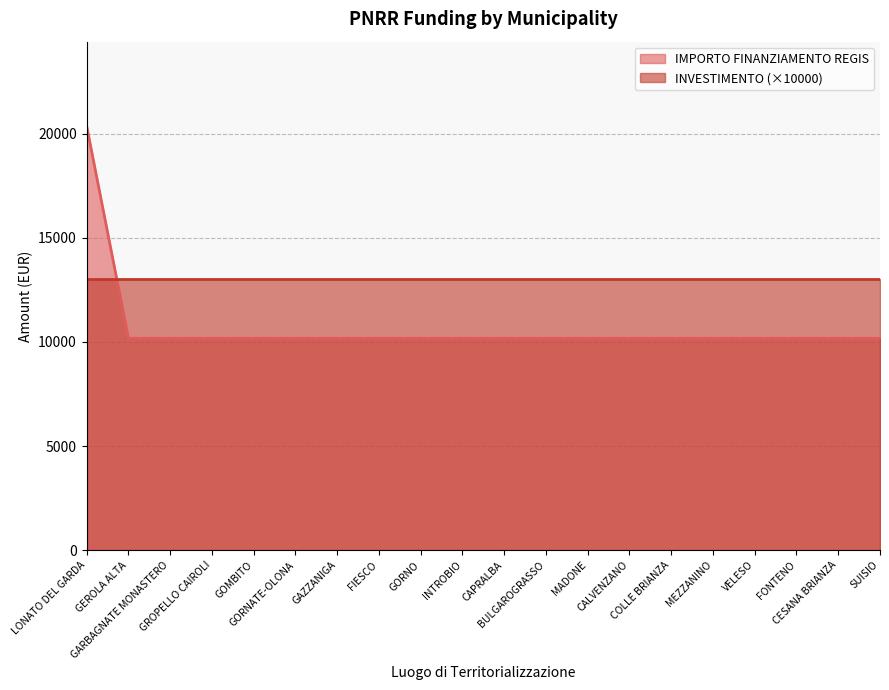

What is the lowest value of the IMPORTO FINANZIAMENTO REGIS series?

10172